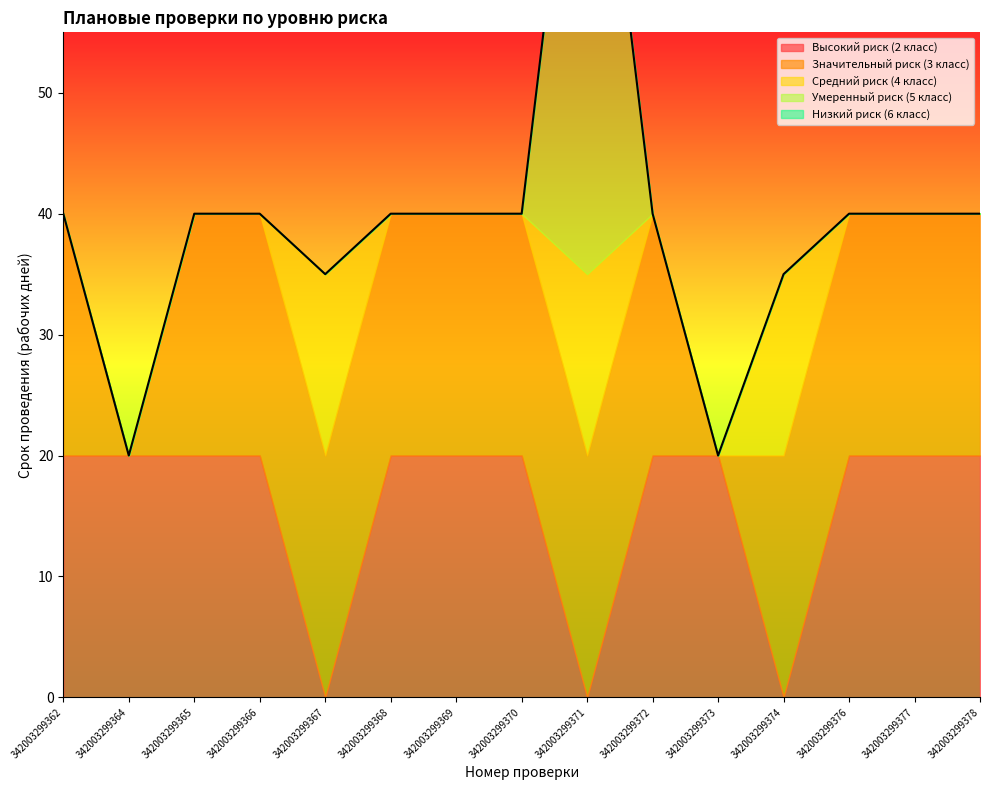

List the labels in order of Умеренный риск (5 класс) value, largest first.

342003299371, 342003299362, 342003299364, 342003299365, 342003299366, 342003299367, 342003299368, 342003299369, 342003299370, 342003299372, 342003299373, 342003299374, 342003299376, 342003299377, 342003299378